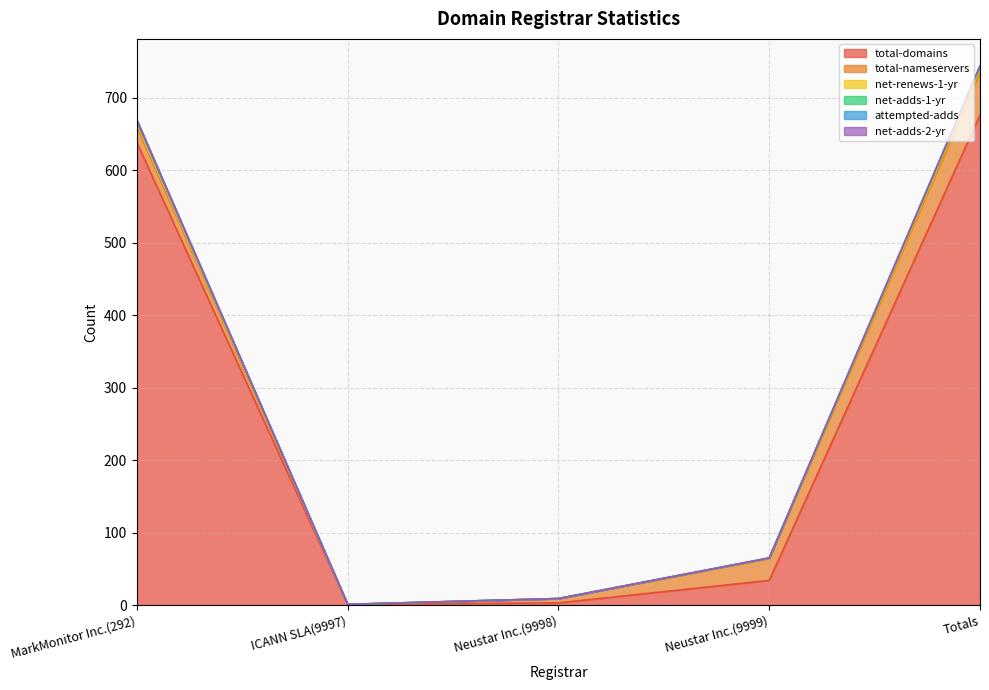

What is the highest value of the total-domains series?

676